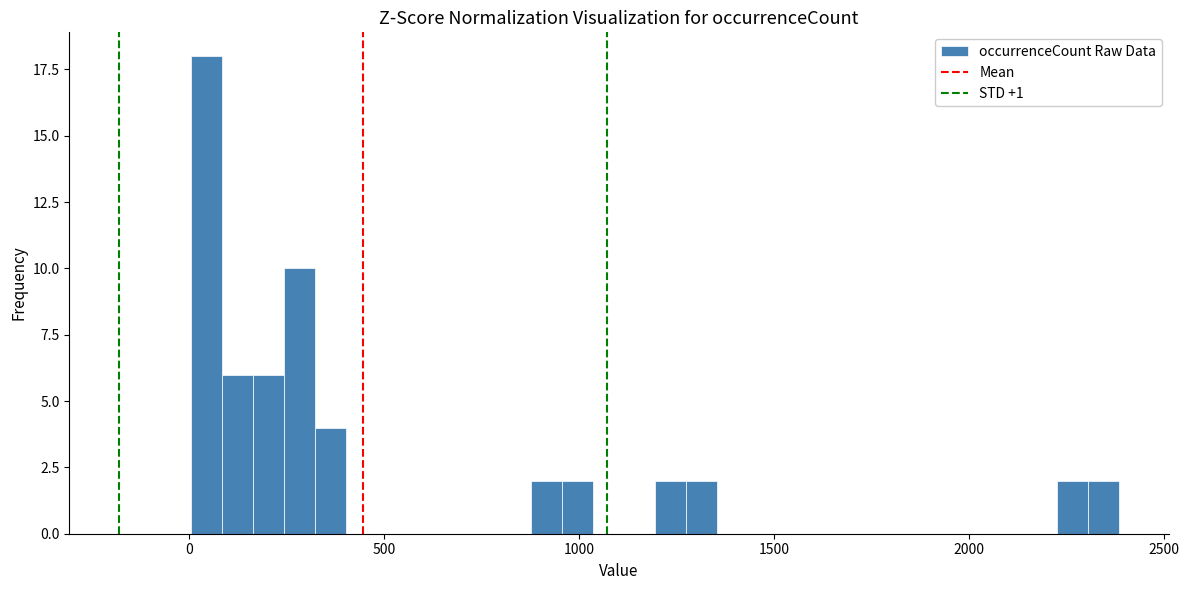

Around what value on the x-axis is the tallest bar? Give the approximate position of its centre, as read against the axis.

50